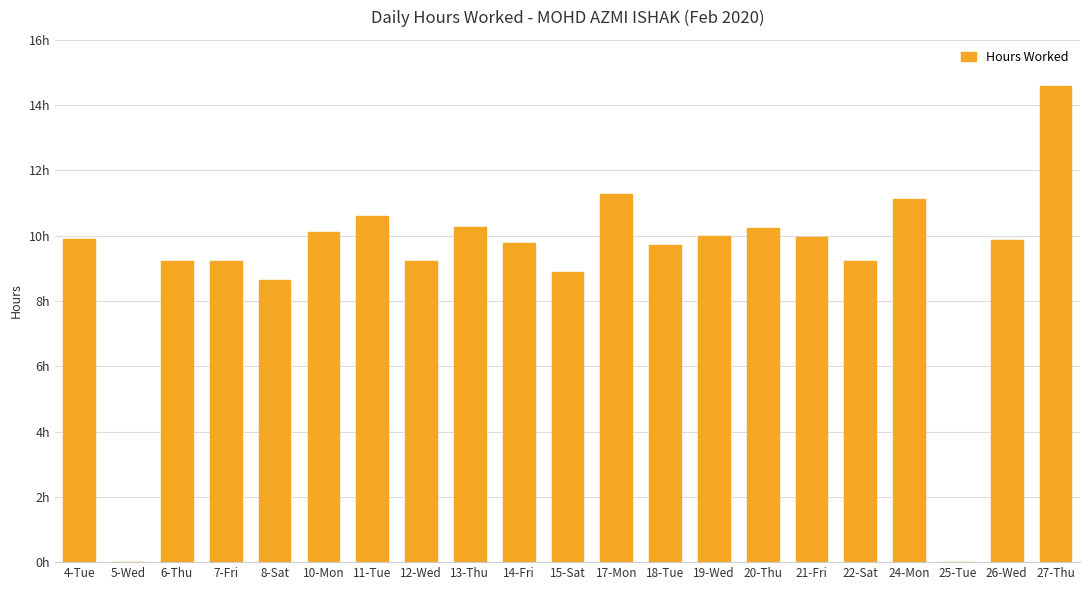

What is the sum of all values?

192.0